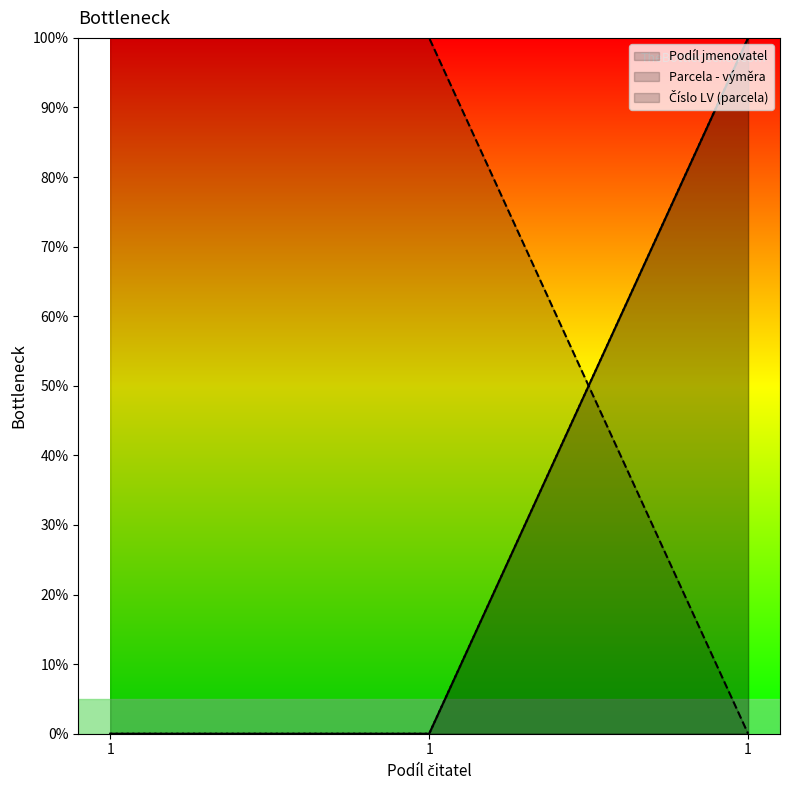

Is it true that Parcela - výměra equals 164 at 1?

False